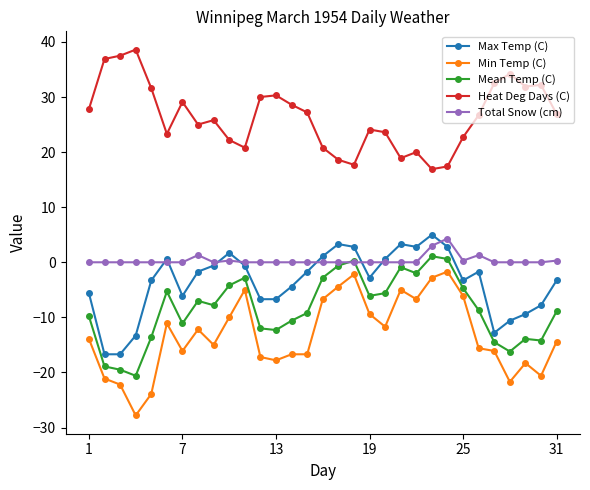

Rank the series by their maximum value, from highest to lowest.

Heat Deg Days (C), Max Temp (C), Total Snow (cm), Mean Temp (C), Min Temp (C)